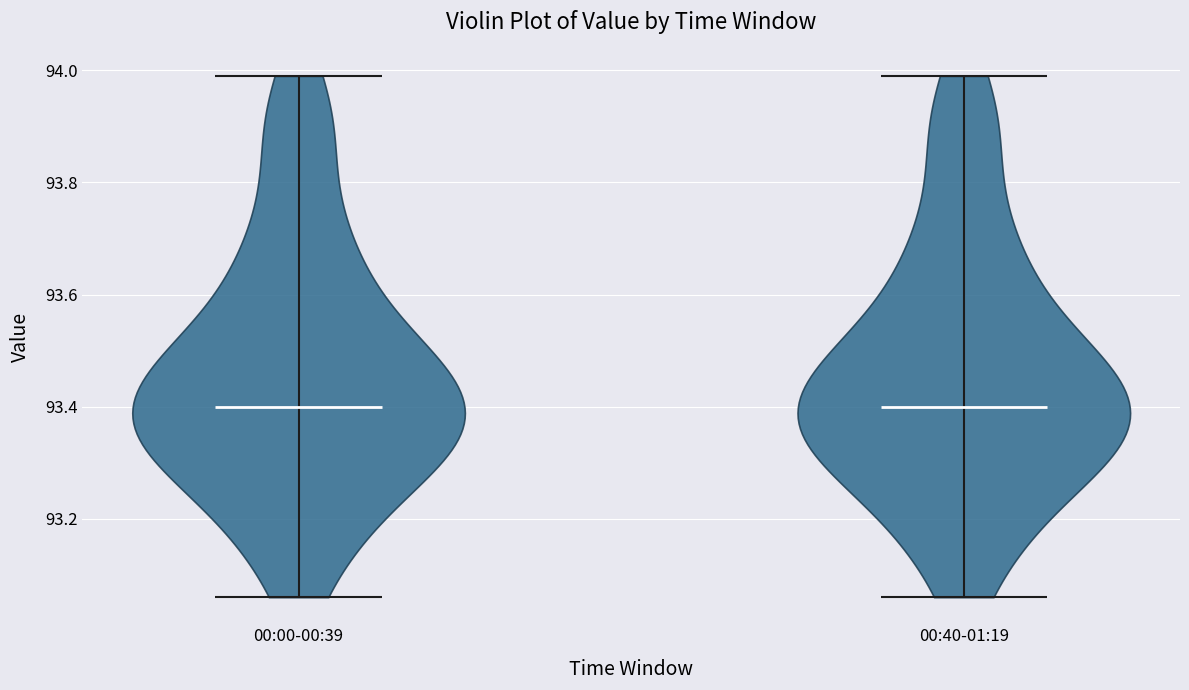

What is the highest point the violin for 00:40-01:19 reaches on the y-axis? The values are not printed on the chart, so give them approximately, as read against the axis.

94.00